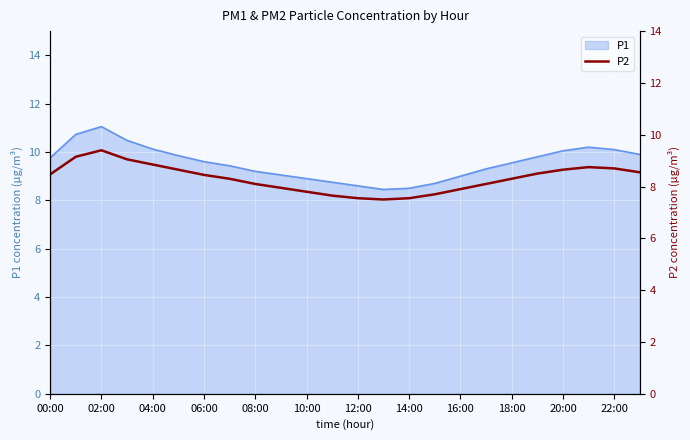

What is the label of the 2nd point from the right?

22:00